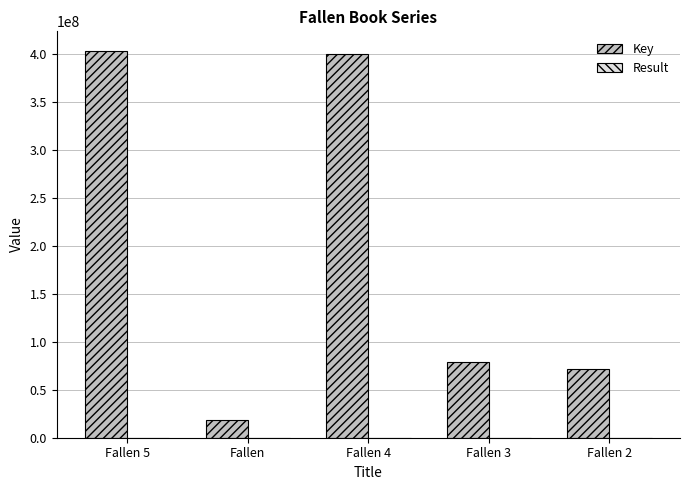

At which label does Key first exceed 79228848?

Fallen 5